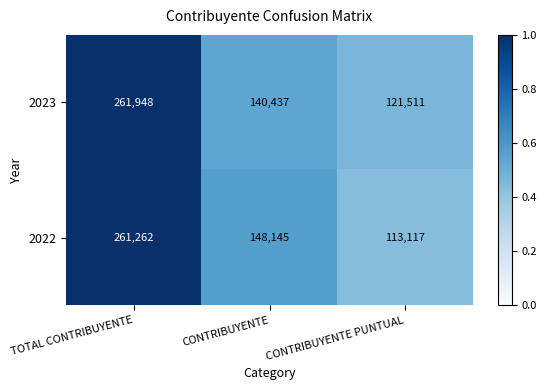

Which category has the highest value across all series?

TOTAL CONTRIBUYENTE